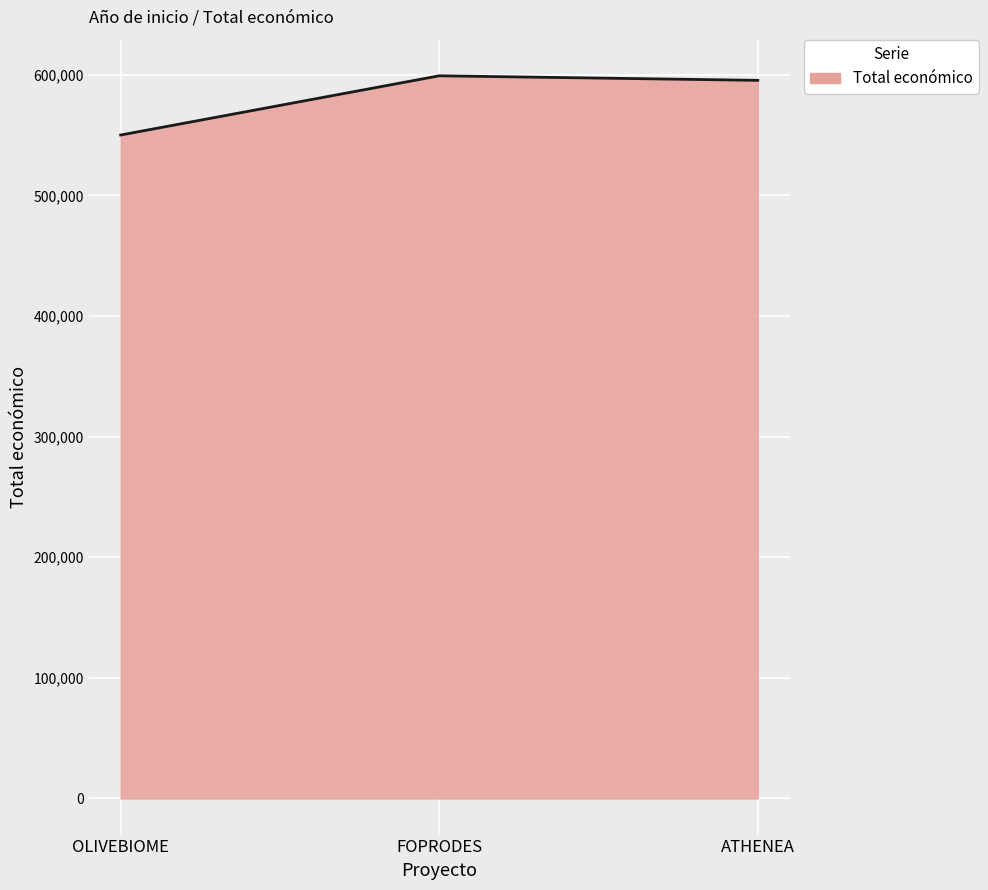

What is the greatest value displayed?

599211